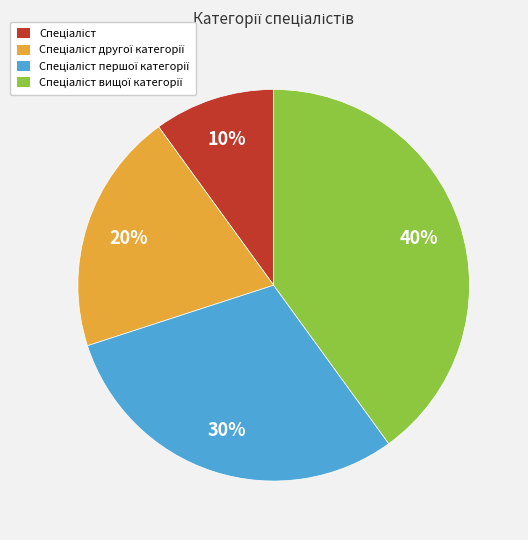

Is there any slice that represents more than half of the pie?

No